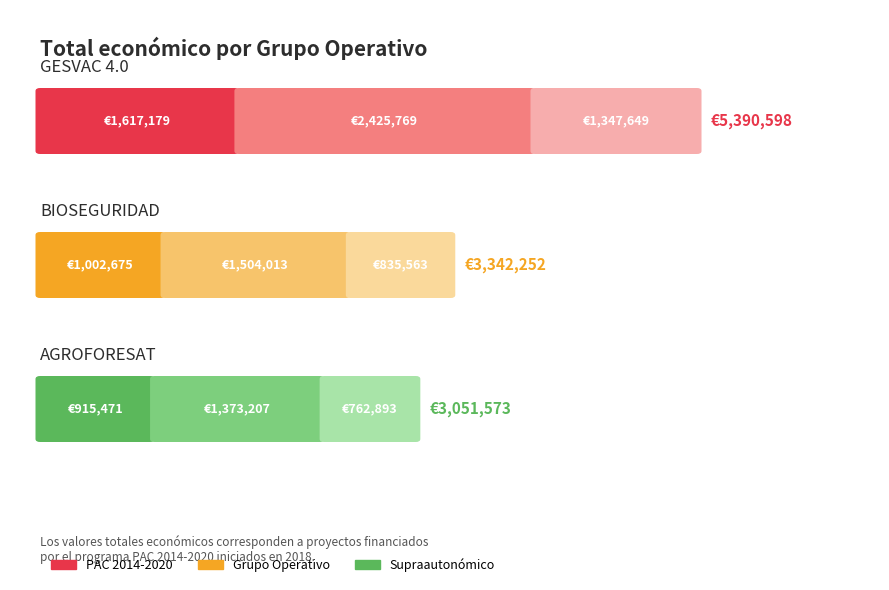

What is the value of the 3rd bar from the left?

3051573